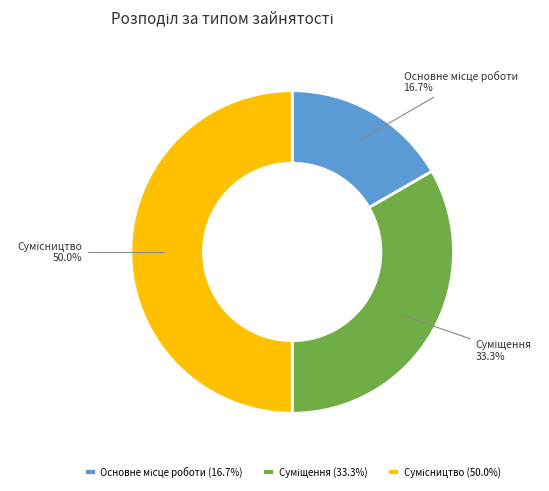

To the nearest percent, what portion does Сумісництво represent?

50%